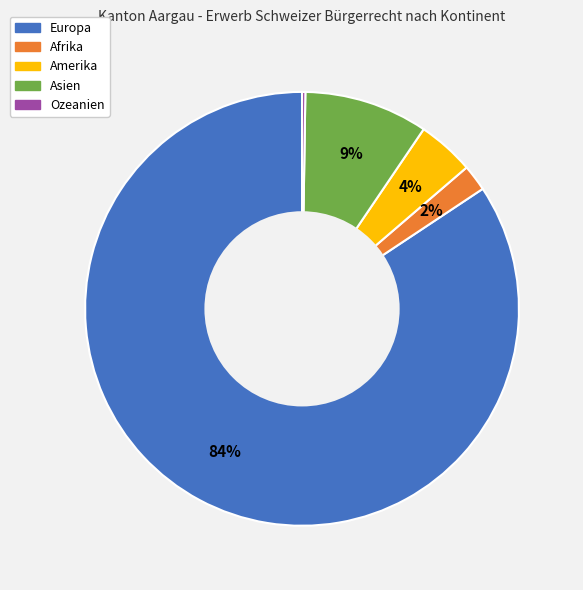

To the nearest percent, what is the combined percentage of Asien and Afrika?

11%